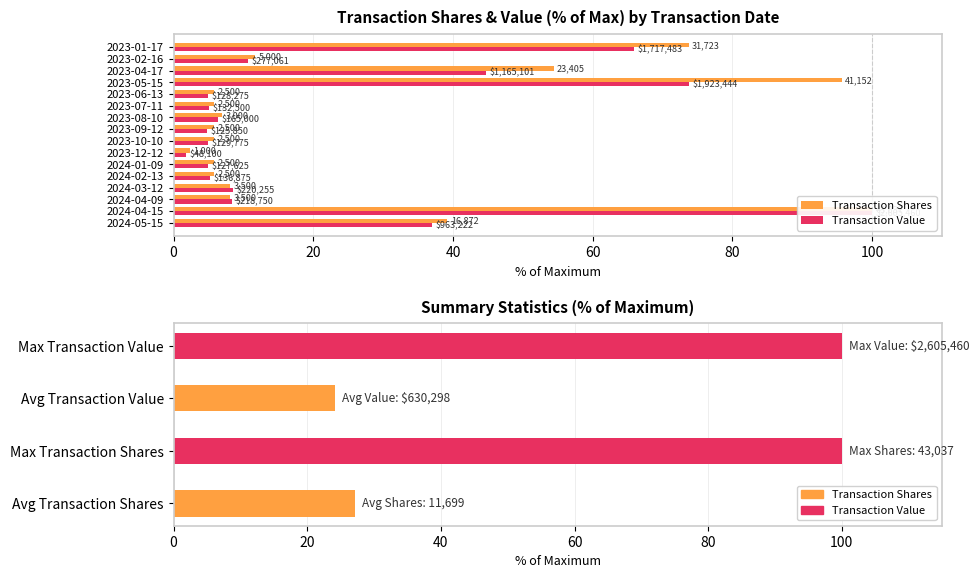

How many distinct data groups are displayed?

2